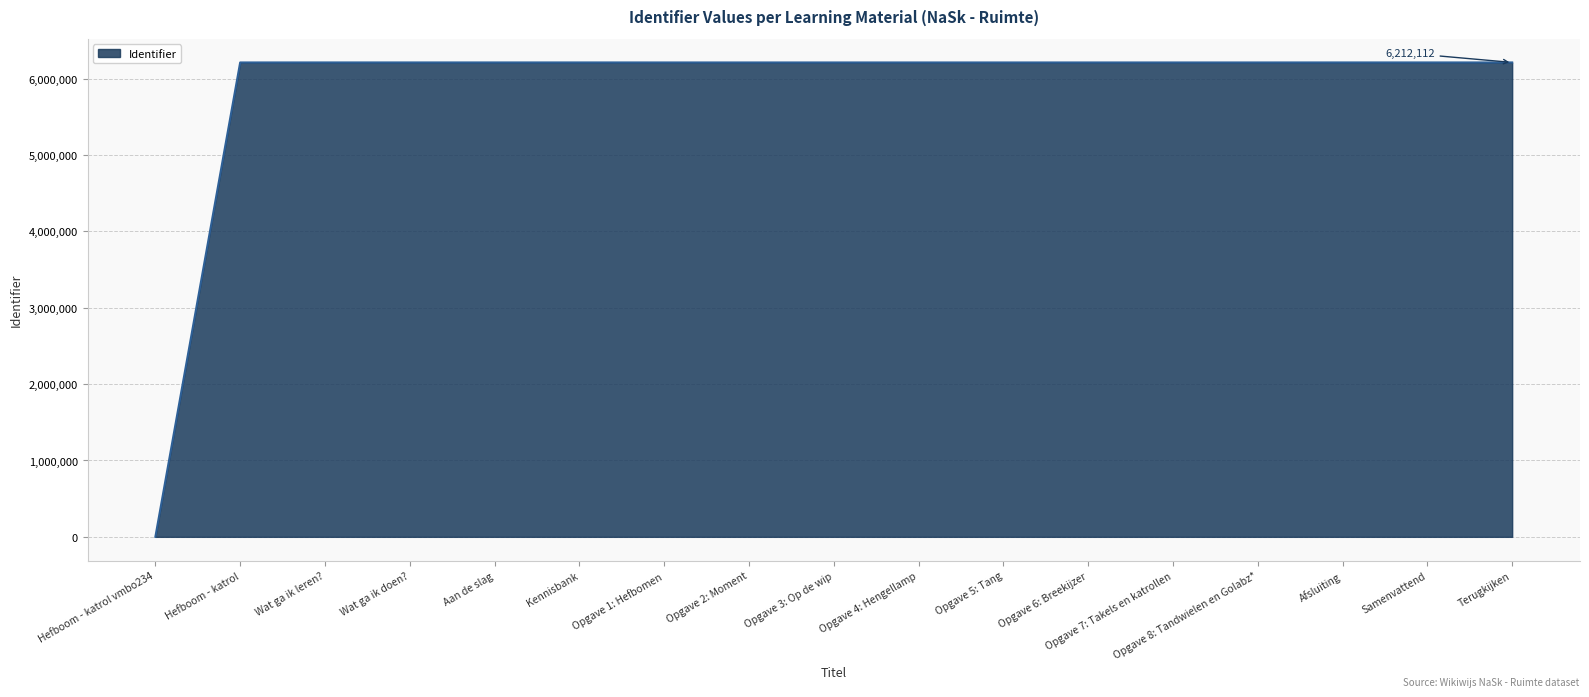

What is the sum of all values?

99391576